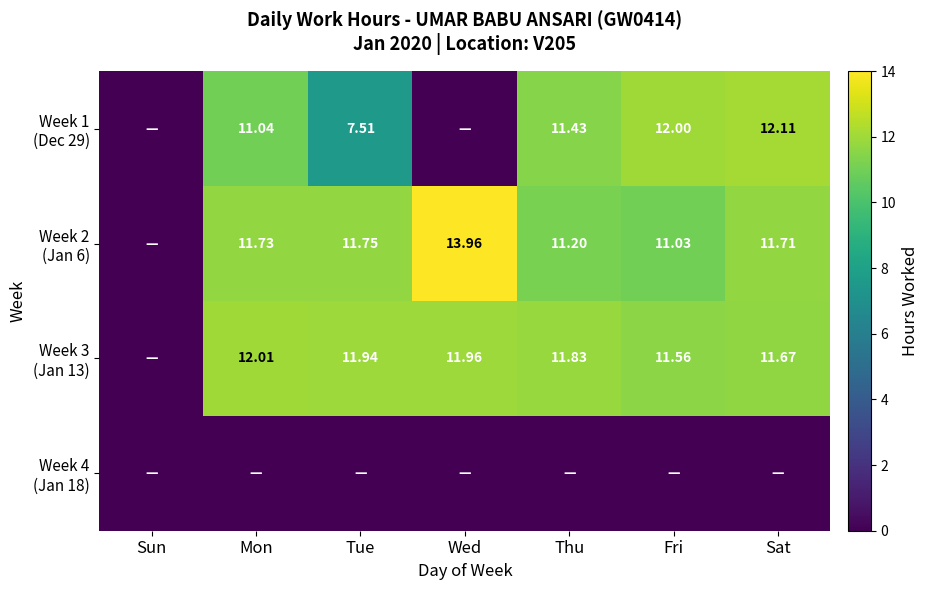

At how many categories does at least one series exceed 2?

6